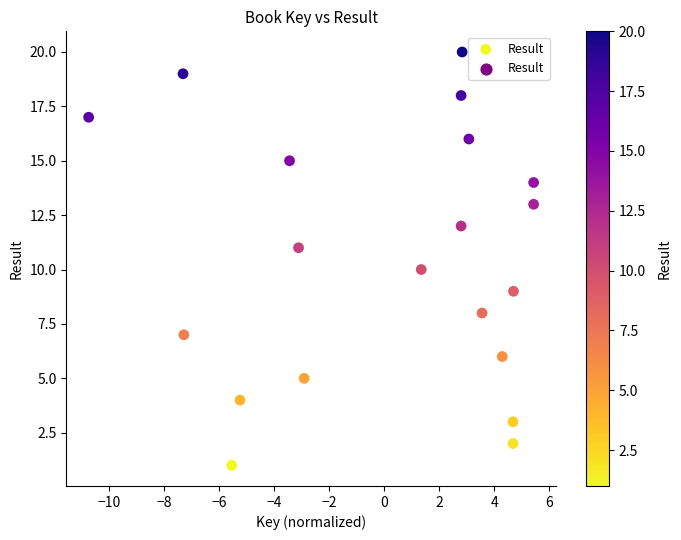

What is the range of Y values (max minus min)?

19